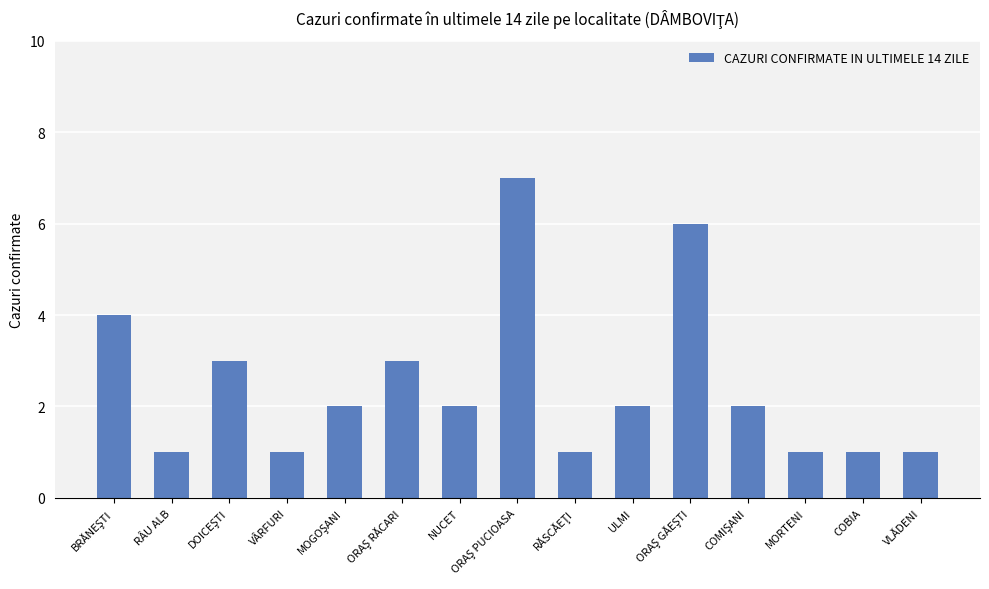

How many distinct data groups are displayed?

1